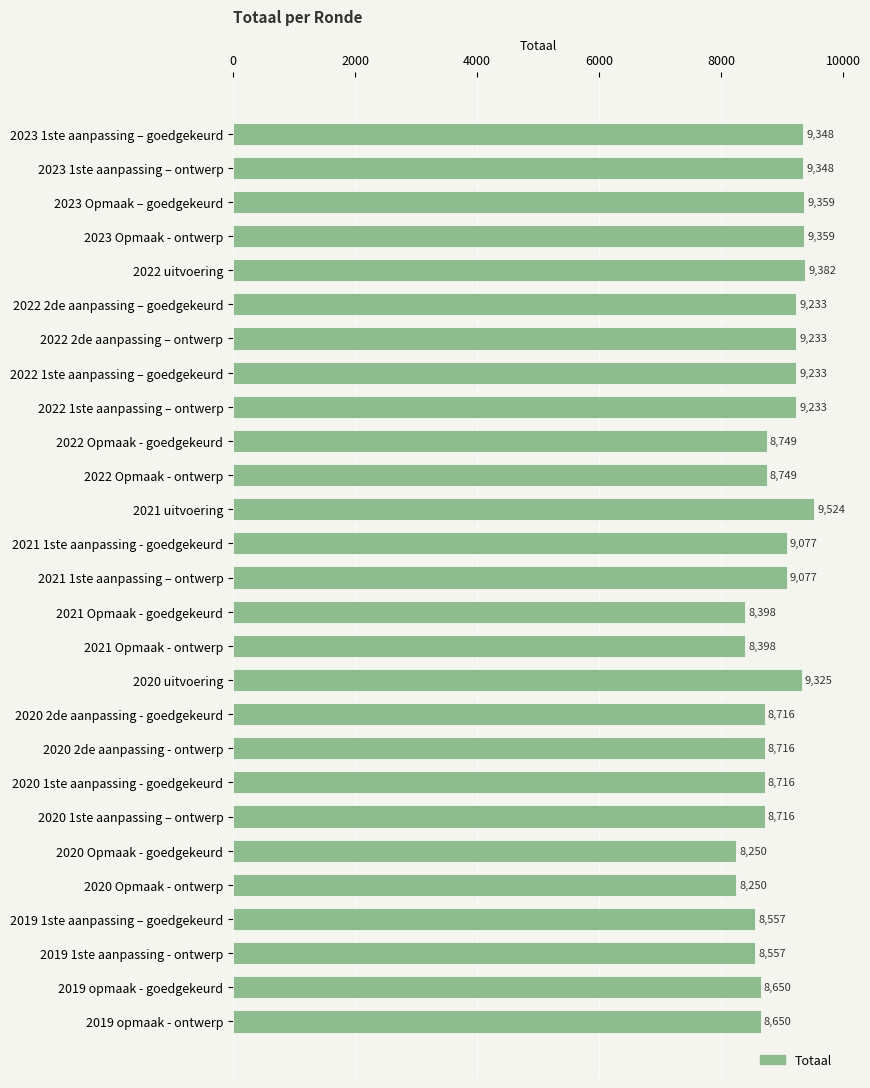

Read the value at 2020 2de aanpassing - goedgekeurd.

8716